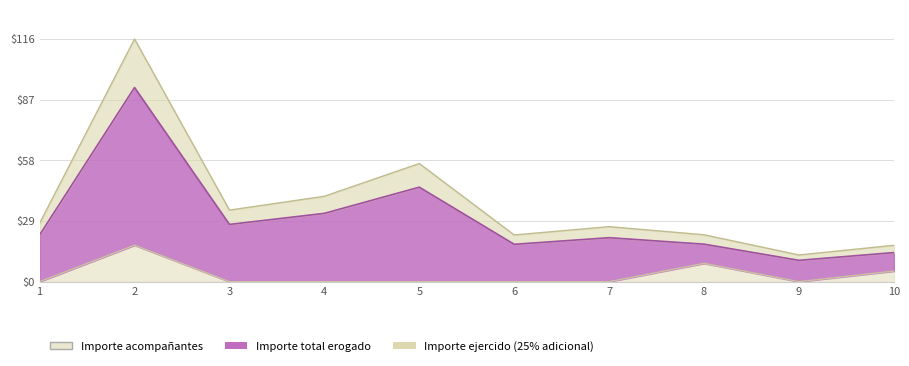

What is the value of the Importe total erogado point at the 3rd from the left?

27.4